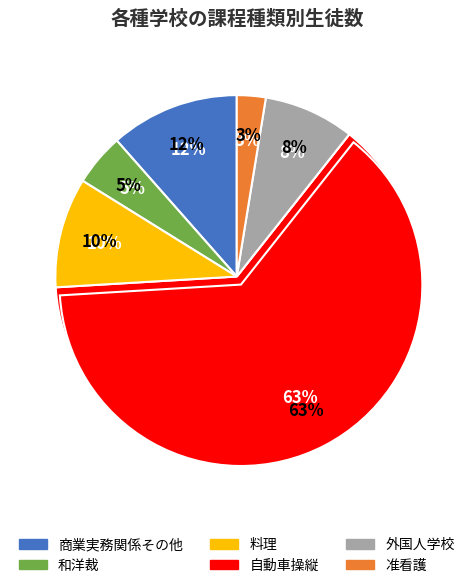

Combined, do 准看護 and 自動車操縦 account for over 50%?

Yes